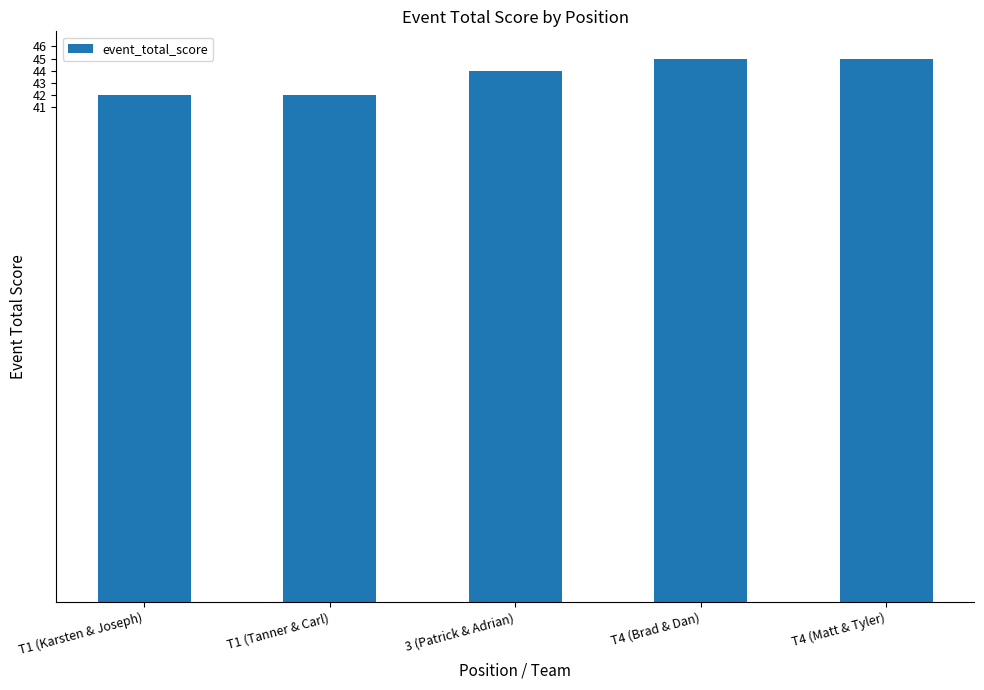

What is the label of the 4th bar from the left?

T4 (Brad & Dan)